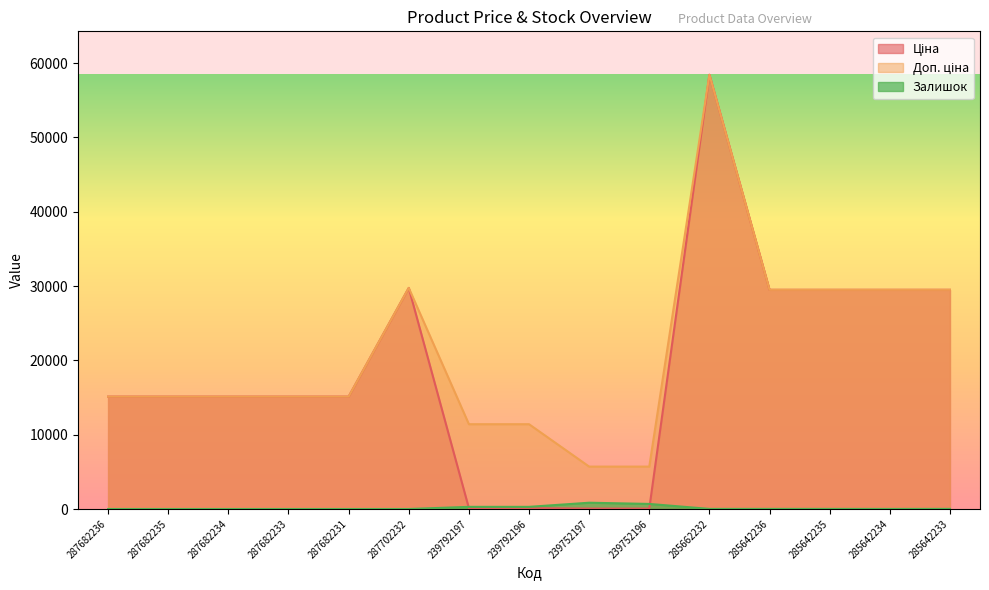

Reading left to right, what are all the values shown in this chart?

Ціна: 287682236=15120.0	287682235=15120.0	287682234=15120.0	287682233=15120.0	287682231=15120.0	287702232=29747.2	239792197=114.1	239792196=114.1	239752197=57.0	239752196=57.0	285662232=58426.5	285642236=29491.5	285642235=29491.5	285642234=29491.5	285642233=29491.5
Доп. ціна: 287682236=15120.0	287682235=15120.0	287682234=15120.0	287682233=15120.0	287682231=15120.0	287702232=29747.2	239792197=11410.0	239792196=11410.0	239752197=5705.0	239752196=5705.0	285662232=58426.5	285642236=29491.5	285642235=29491.5	285642234=29491.5	285642233=29491.5
Залишок: 287682236=0.0	287682235=0.0	287682234=0.0	287682233=0.0	287682231=0.0	287702232=0.0	239792197=289.0	239792196=290.0	239752197=845.0	239752196=683.0	285662232=14.0	285642236=14.0	285642235=13.0	285642234=9.0	285642233=16.0